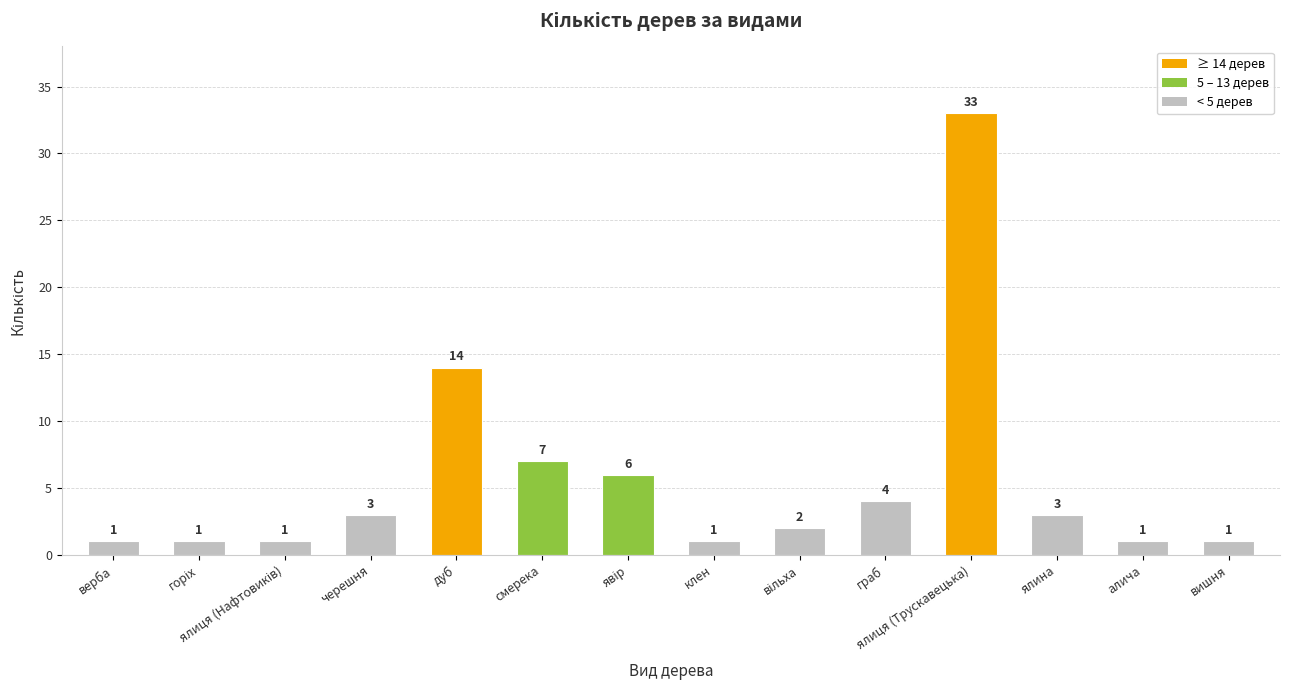

The value at граб is 2. True or false?

False